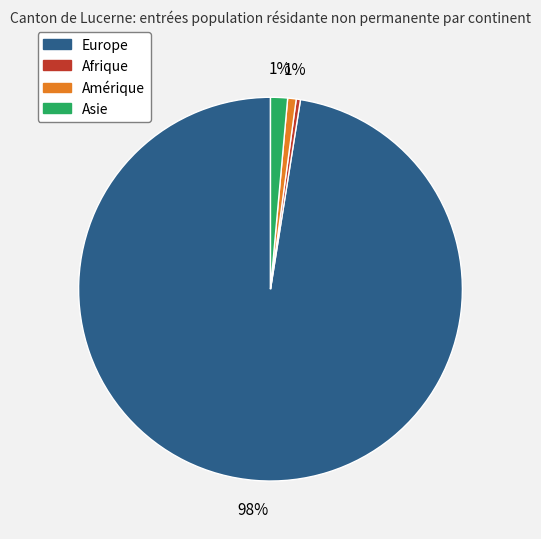

Does any single category account for the majority?

Yes